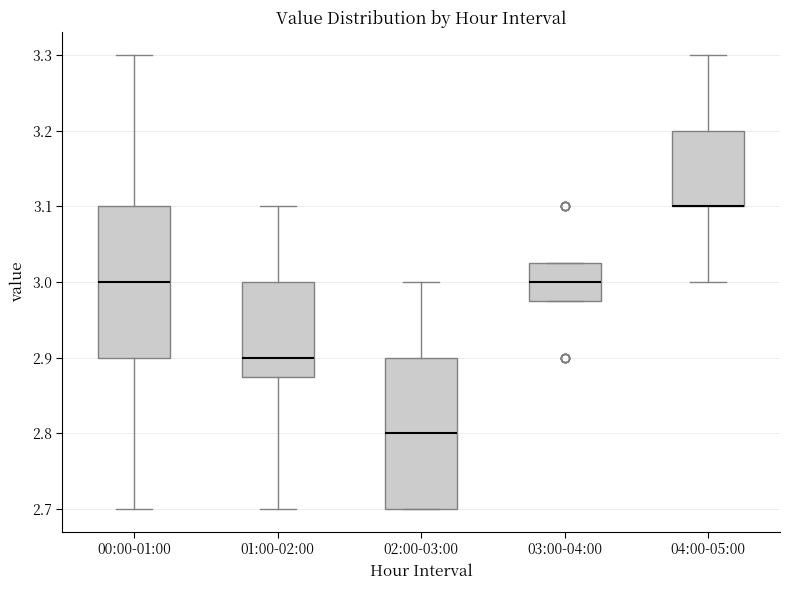

Where is the lower edge of the box for 01:00-02:00 on the y-axis? The values are not printed on the chart, so give them approximately, as read against the axis.

2.88